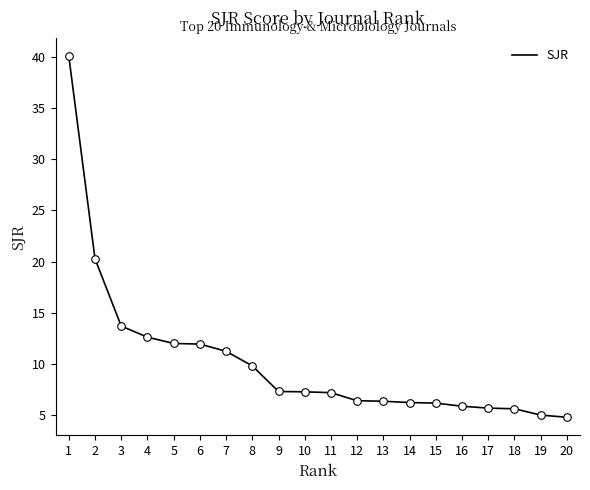

What is the change in value from 8 to 17?

-4.1